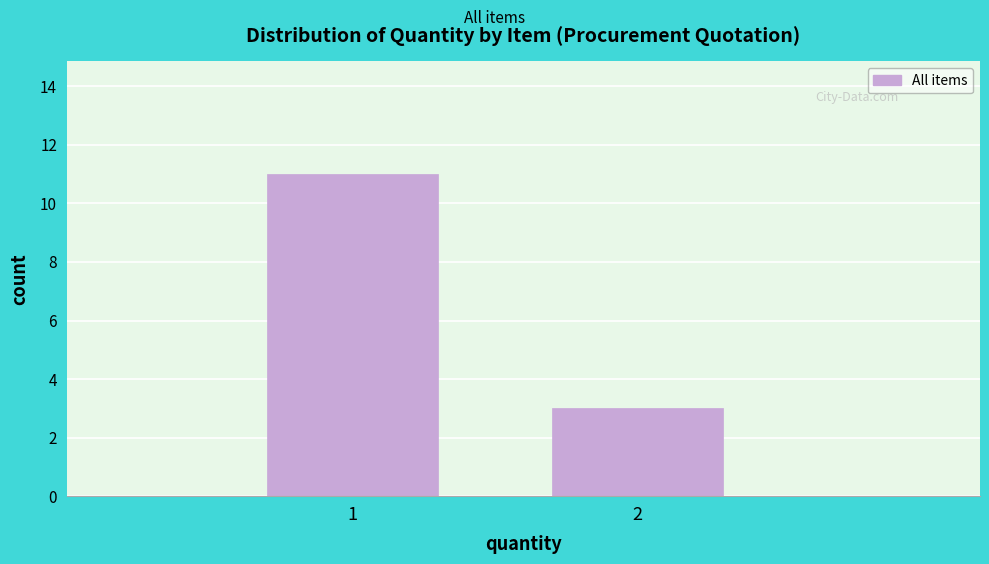

Reading right to left, transcribe all the data shown in this chart.

3	11